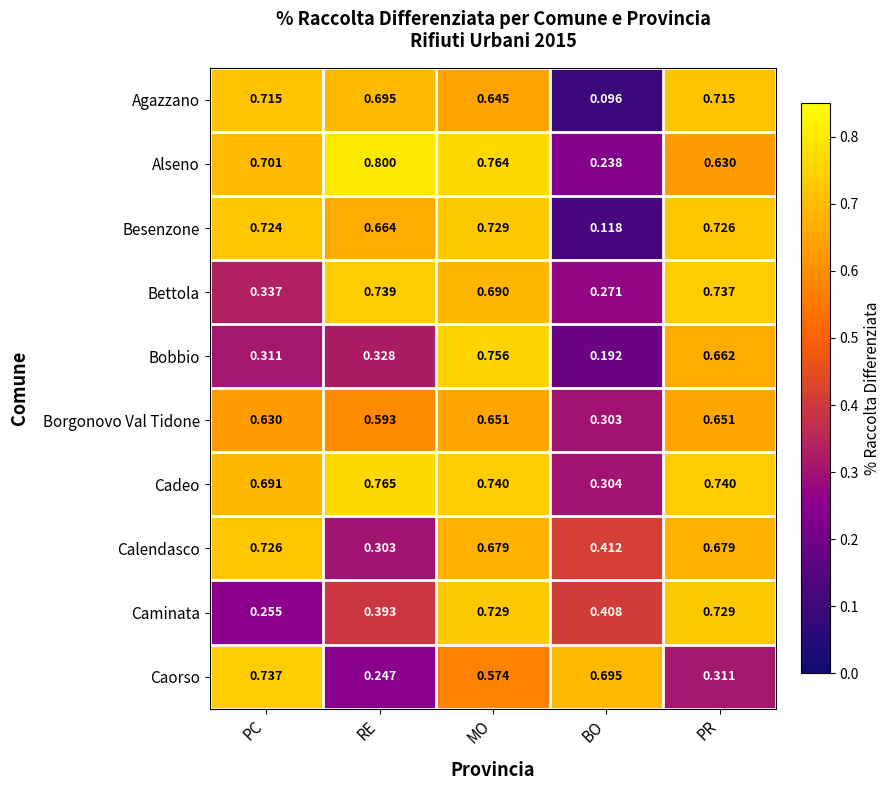

How many distinct data groups are displayed?

10